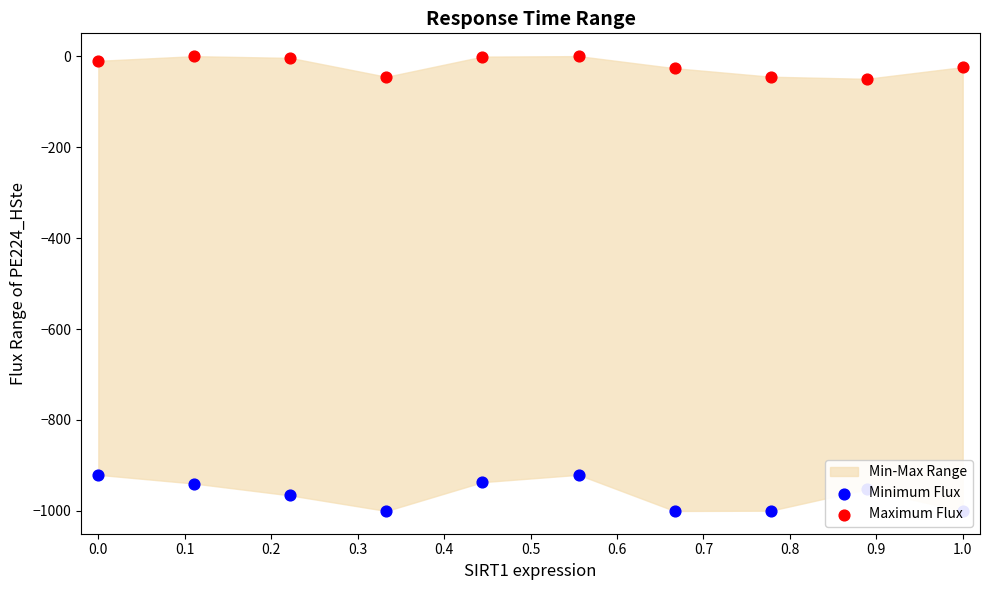

At how many categories does at least one series exceed -120?

10